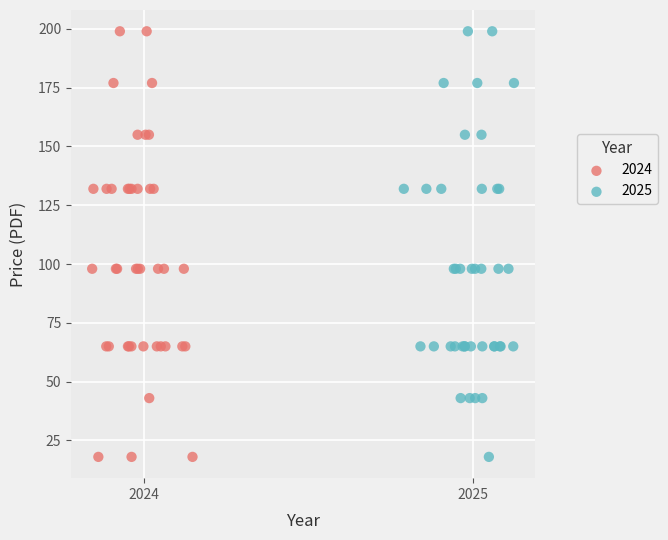

What are all the series names shown in the legend?

2024, 2025